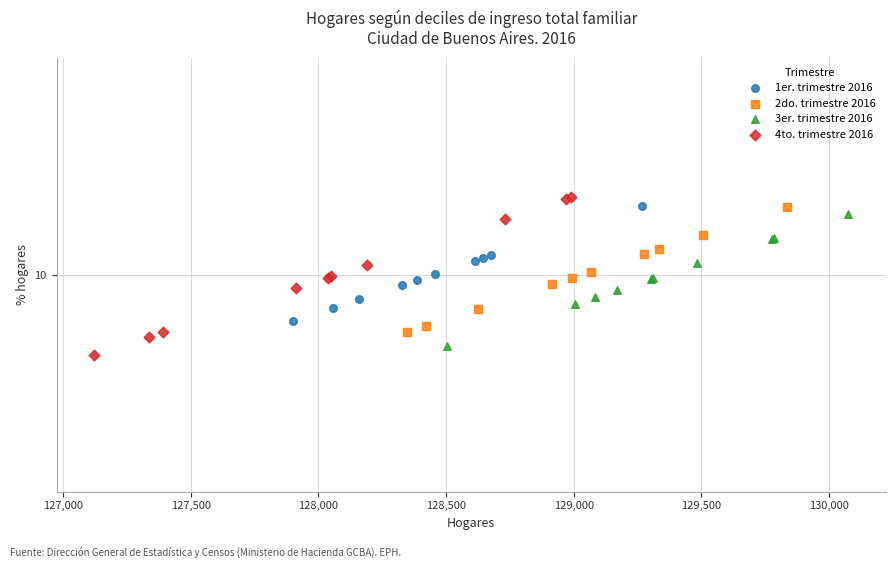

What are all the series names shown in the legend?

1er. trimestre 2016, 2do. trimestre 2016, 3er. trimestre 2016, 4to. trimestre 2016